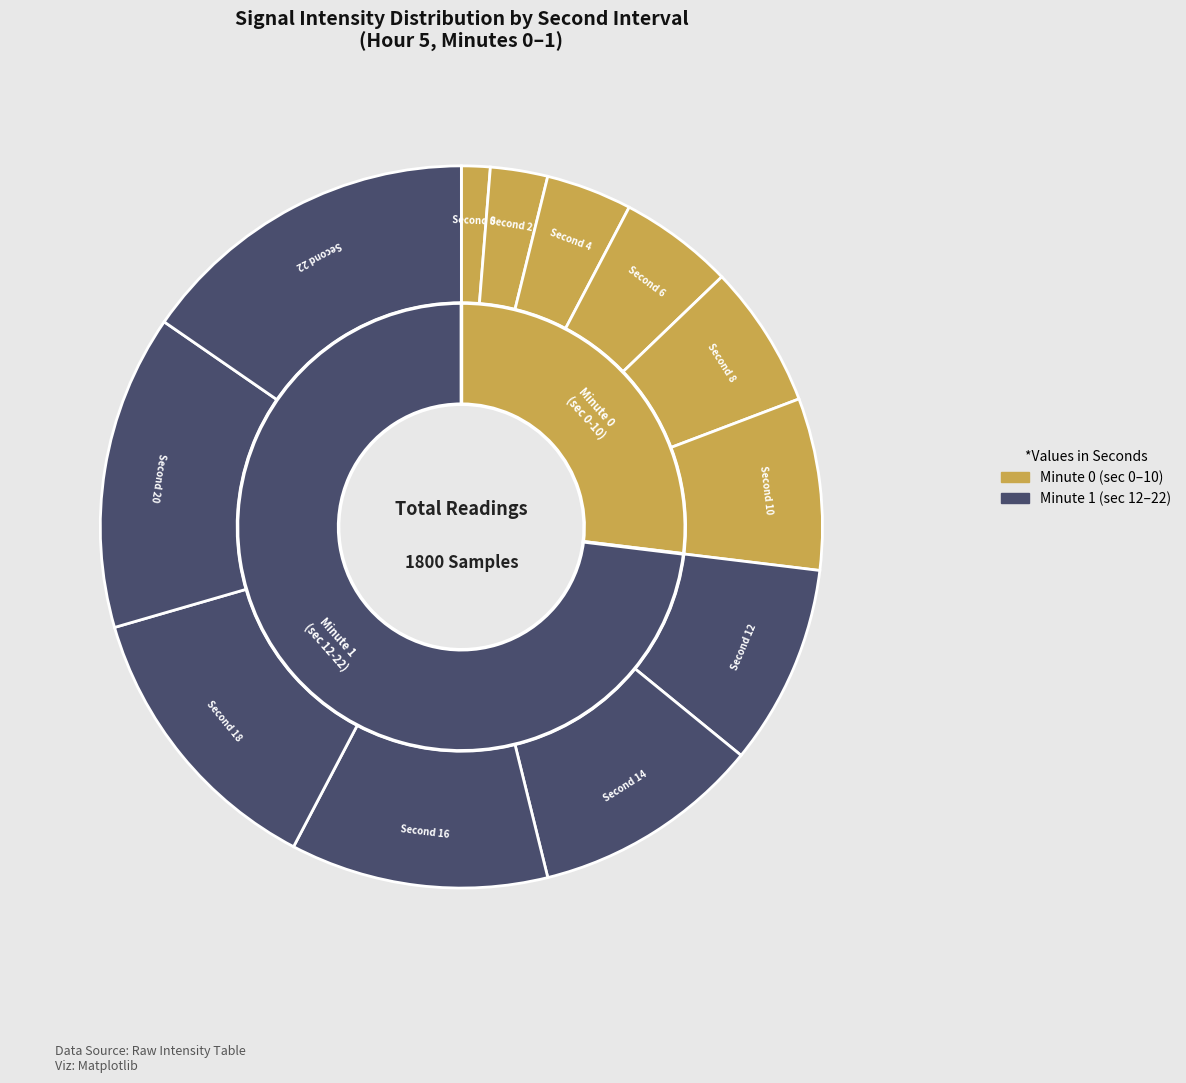

Is there any slice that represents more than half of the pie?

No